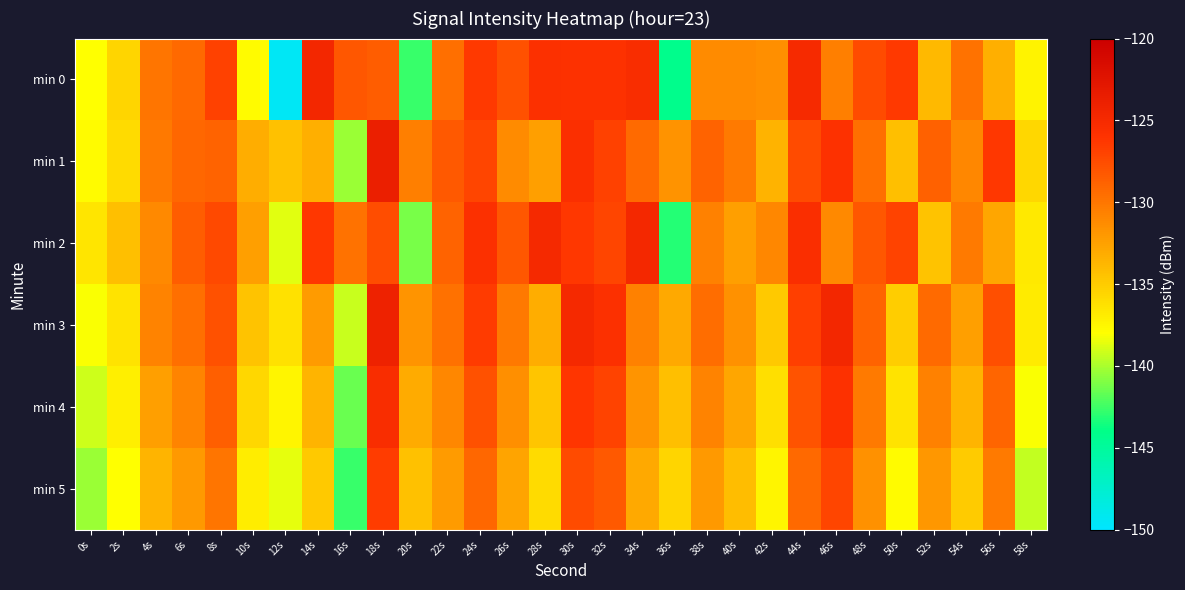

Which series has the widest spread of values?

min 0